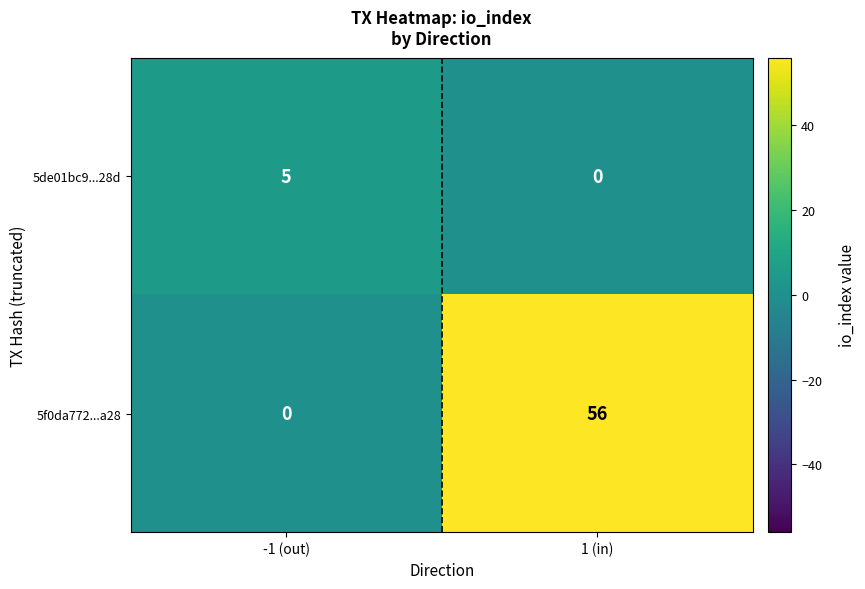

Reading right to left, list all the values displayed in this chart.

5de01bc9...28d: 0	5
5f0da772...a28: 56	0